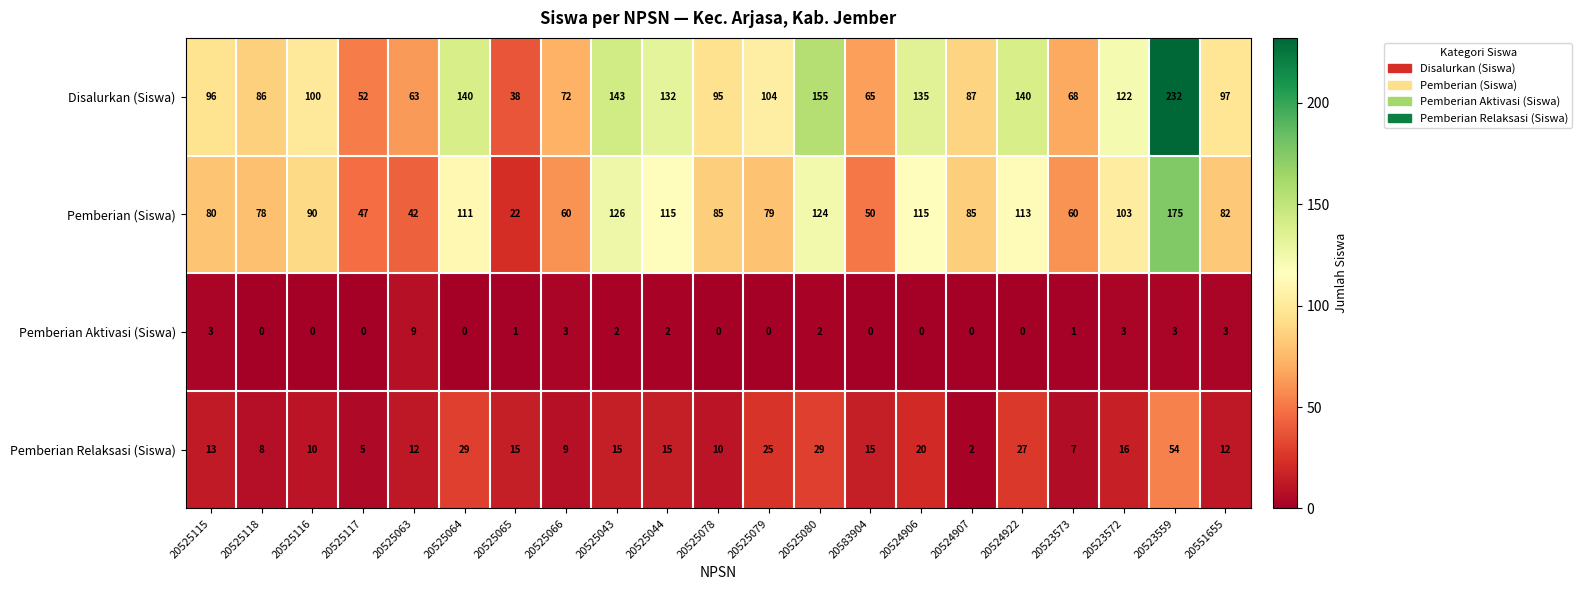

What is the spread (max minus min) of values at 20583904?

65